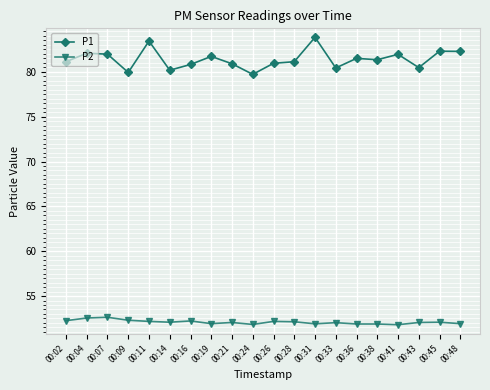

In P1, how many points are lower than both neighbors (excluding endpoints)?

6